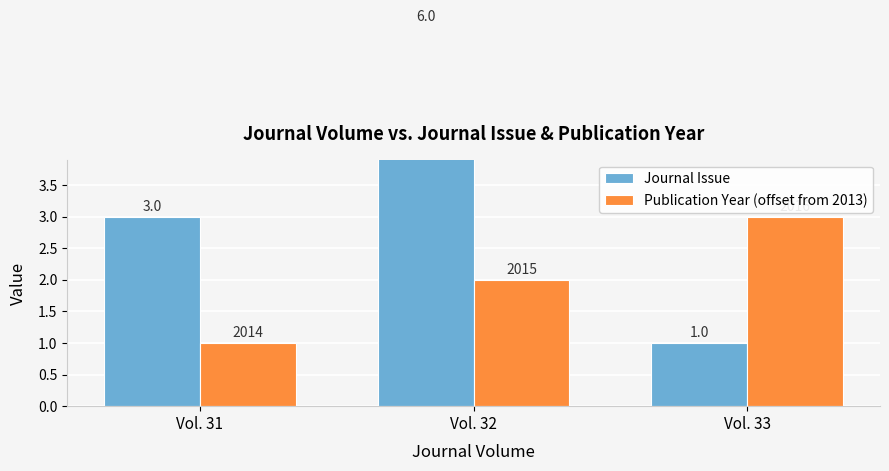

What is the total value across all series at Vol. 33?

4